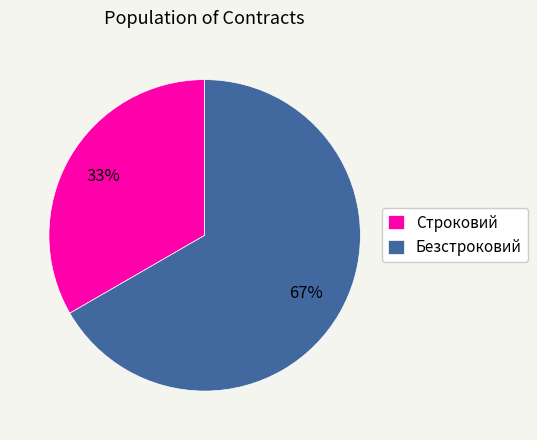

Rank the categories by value from highest to lowest.

Безстроковий, Строковий